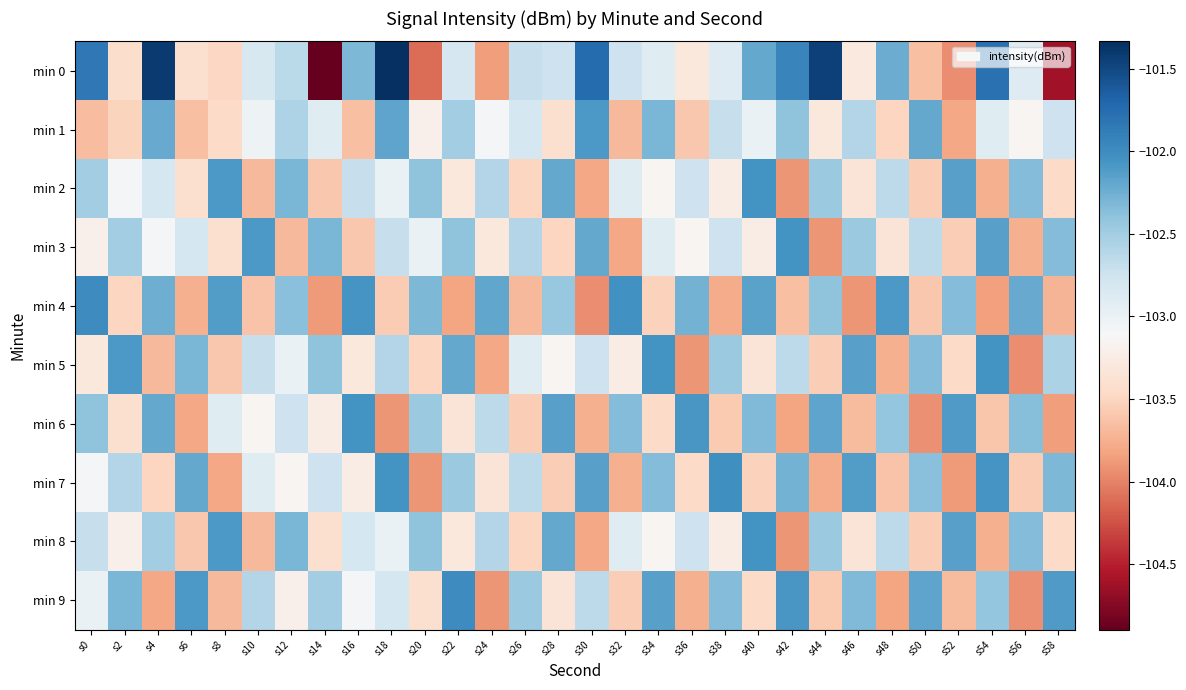

Count the number of categories in the chart.

30